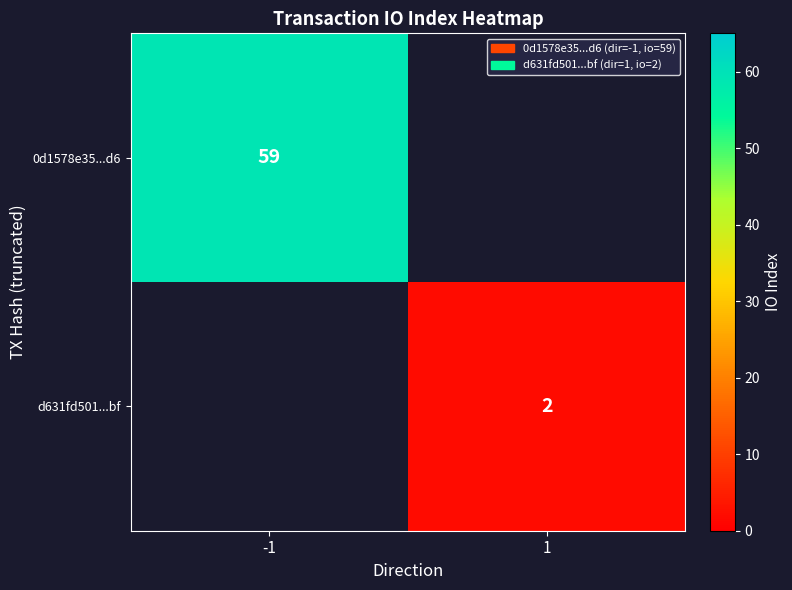

True or false: d631fd501...bf has a value of 3 at 1.

False